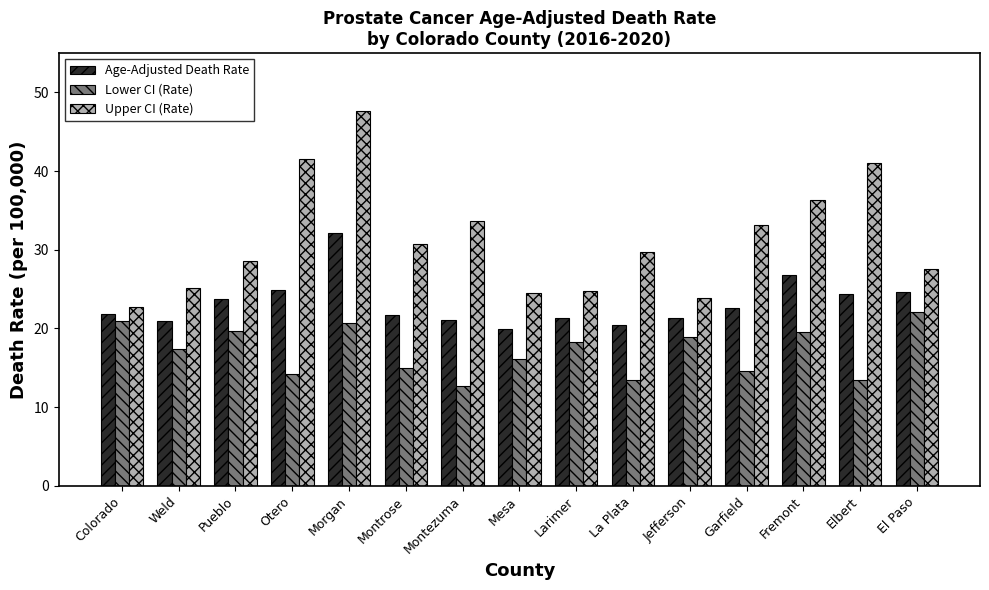

Which series has the largest total across all categories?

Upper CI (Rate)